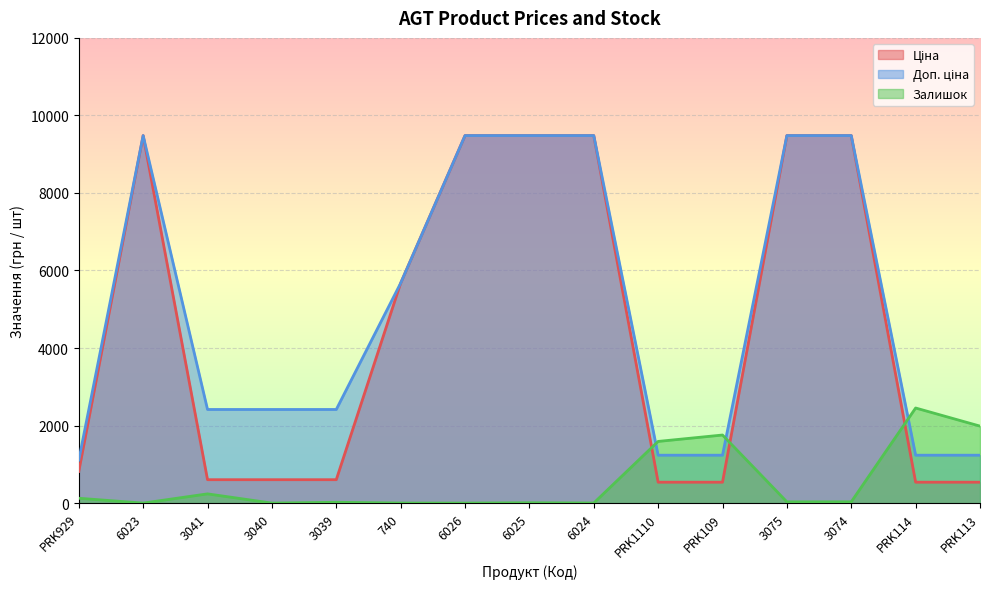

What are all the series names shown in the legend?

Ціна, Доп. ціна, Залишок